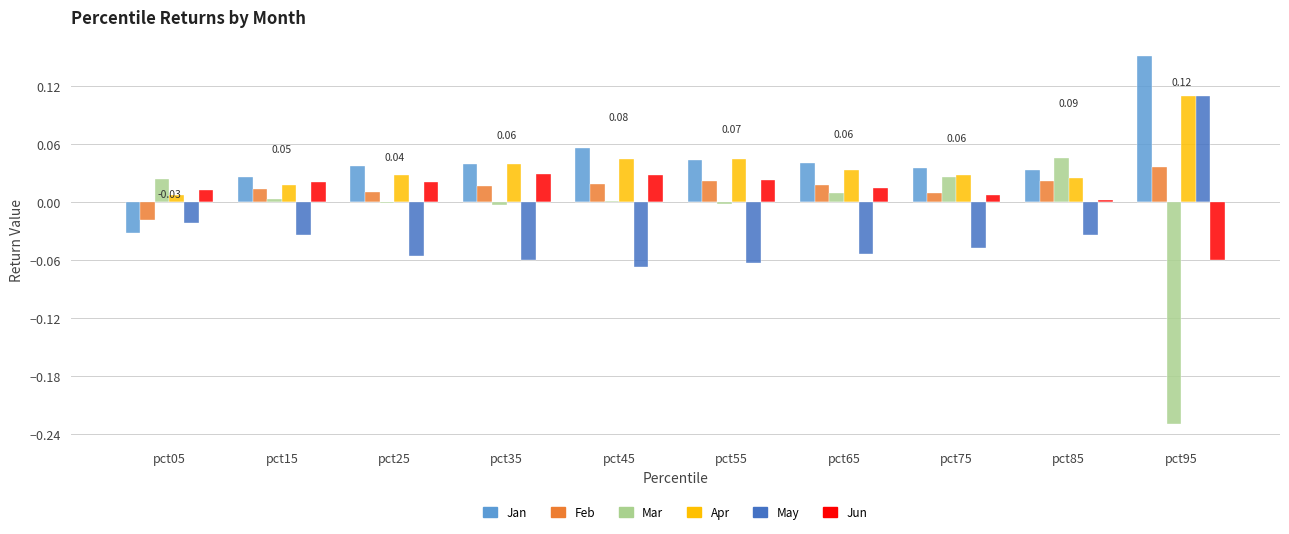

Does the chart contain stacked bars?

No